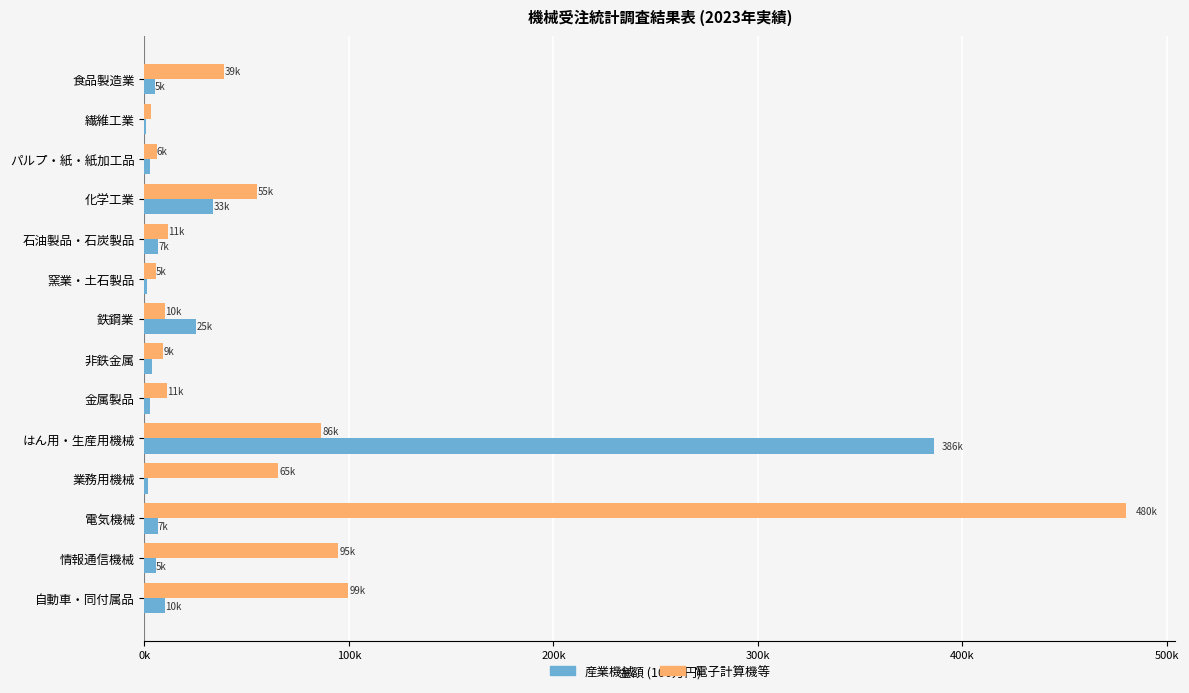

What is the lowest value of the 産業機械 series?

801